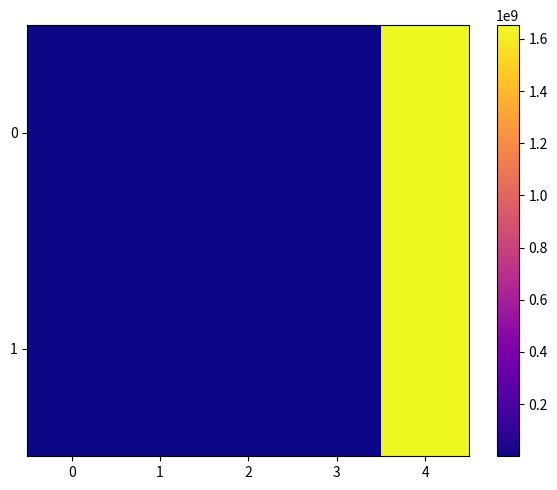

List the series in order of their overall mean, highest first.

0, 1